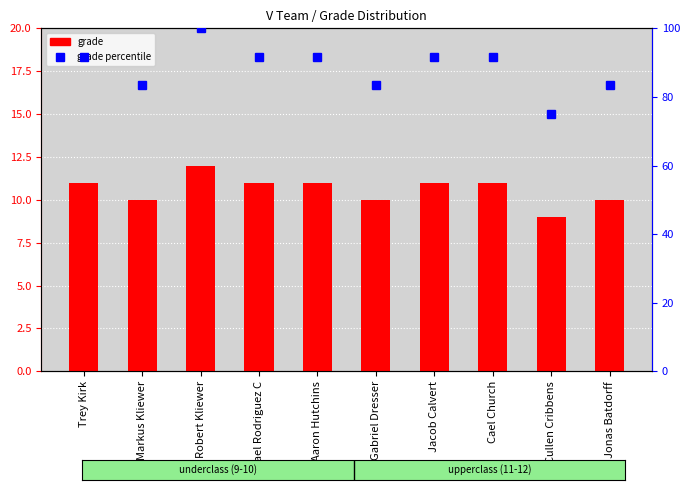

How many data points in grade percentile are above 91?

6